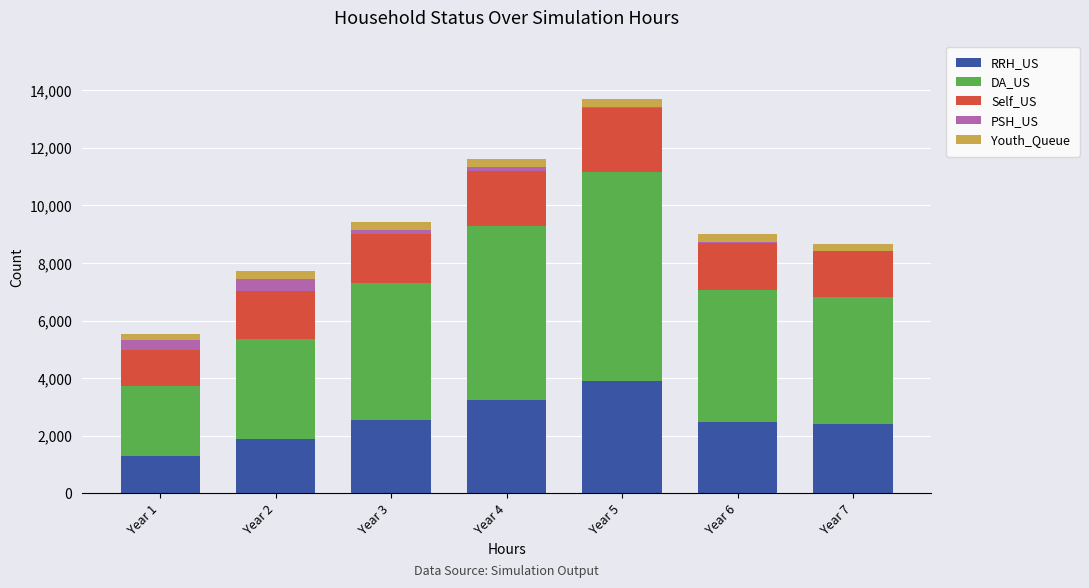

What is the maximum value for RRH_US?

3915